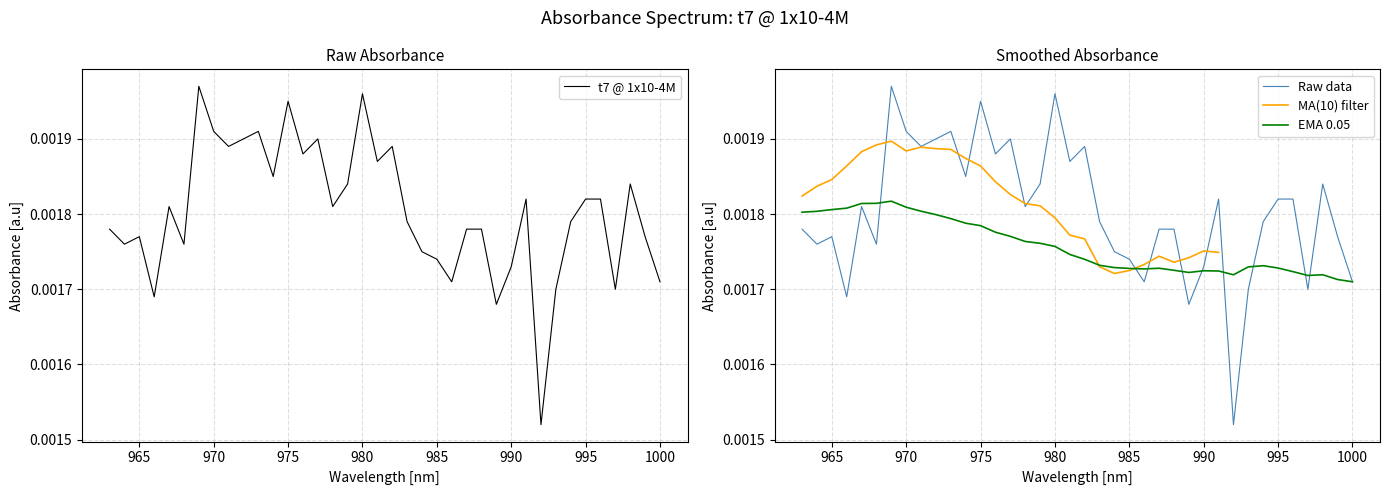

The MA(10) filter series shows 0.0 at 21. True or false?

False